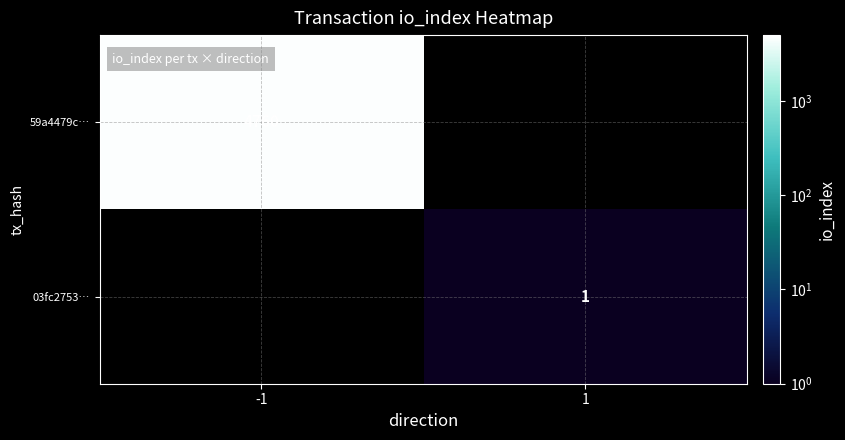

The 59a4479c… series shows 4760 at -1. True or false?

True